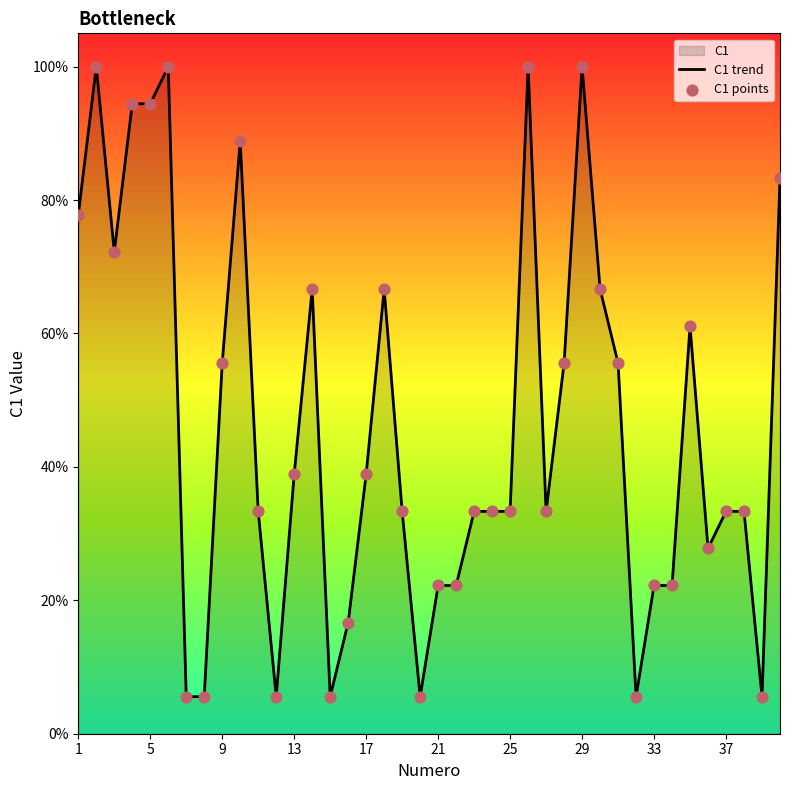

What is the smallest value displayed?

5.6